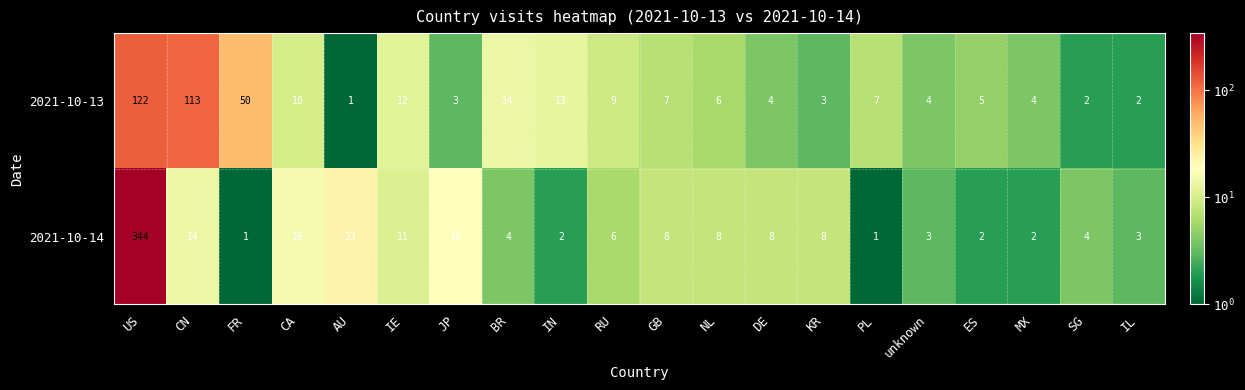

Which series has the largest total across all categories?

2021-10-14